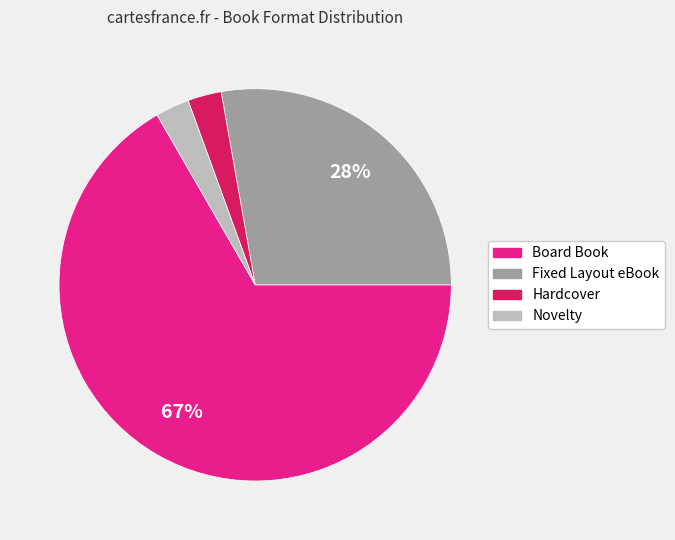

Count the number of slices in the pie.

4